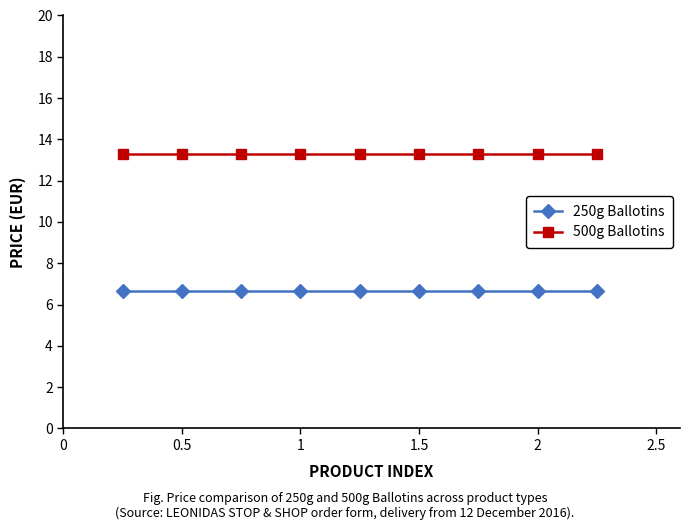

What are all the series names shown in the legend?

250g Ballotins, 500g Ballotins